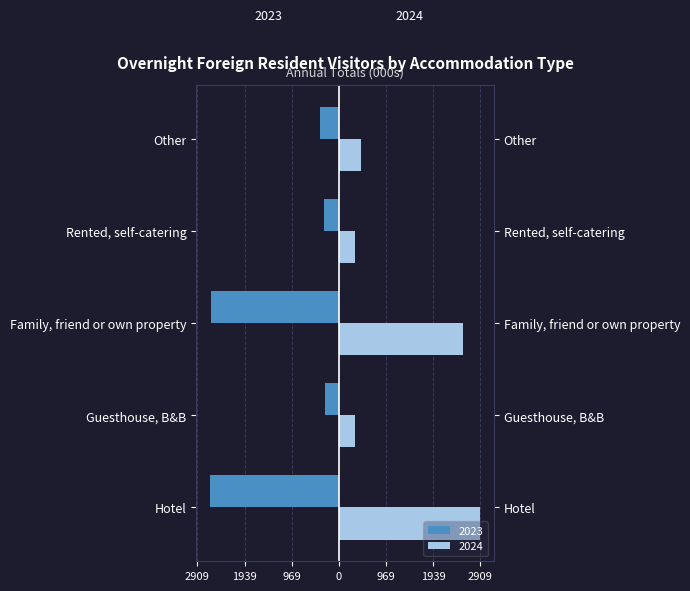

How many bars are there in each group?

2